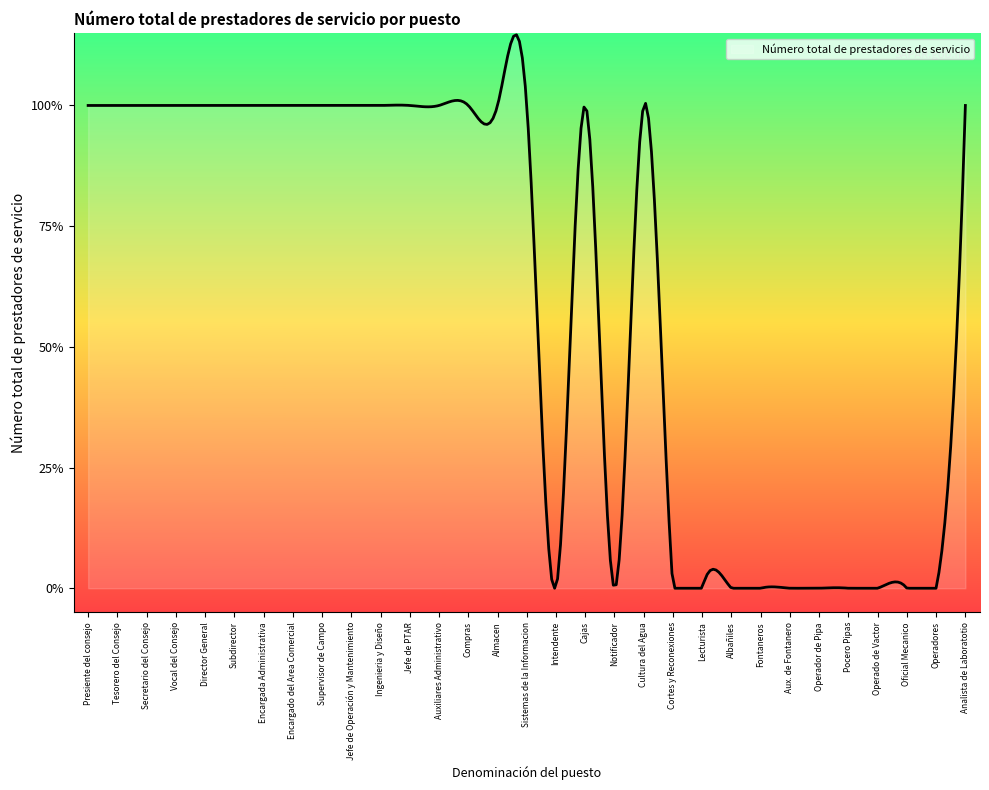

Does the chart display data point markers on the line(s)?

No